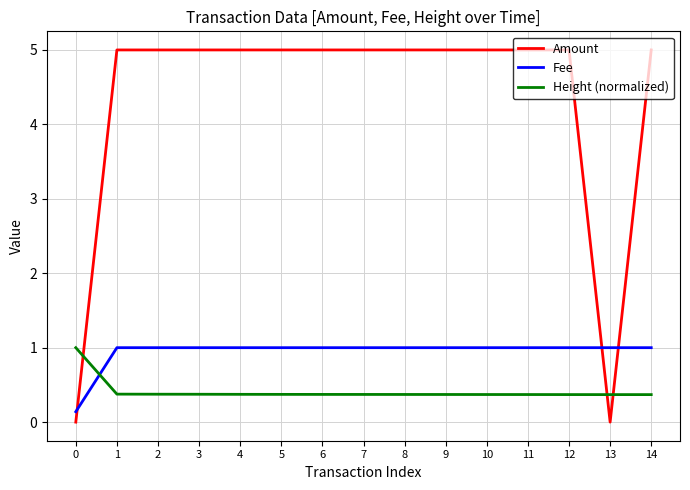

How many lines are shown in the chart?

3